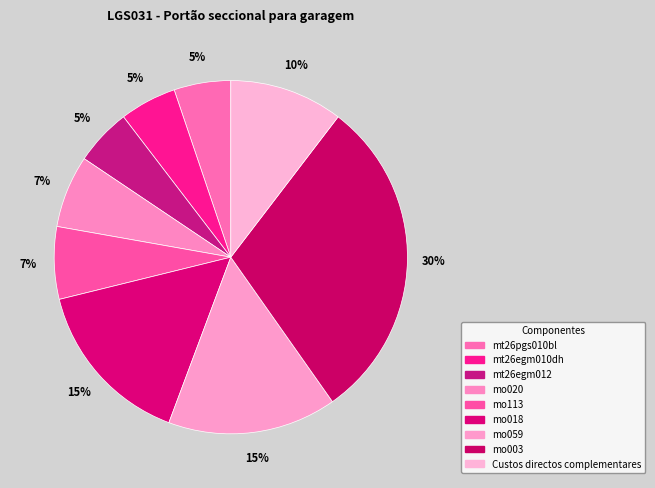

To the nearest percent, what percentage of the pie is Custos directos complementares?

10%